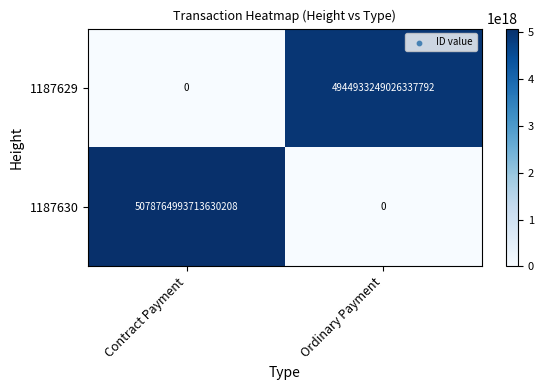

Where is 1187630 nearest to the value 2539382496856815104?

Contract Payment